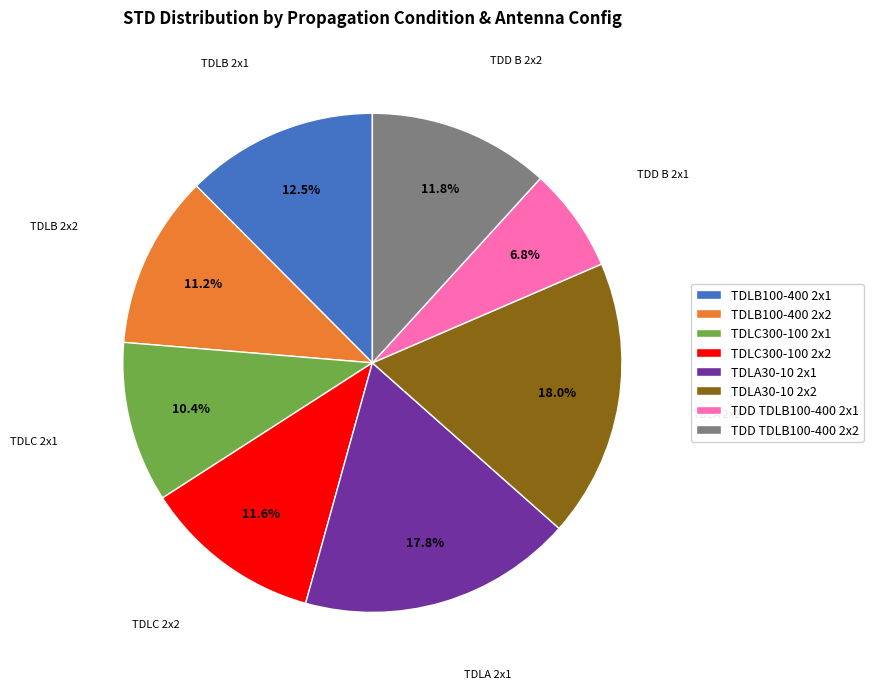

Does TDLA30-10 2x1 account for over 50% of the chart?

No